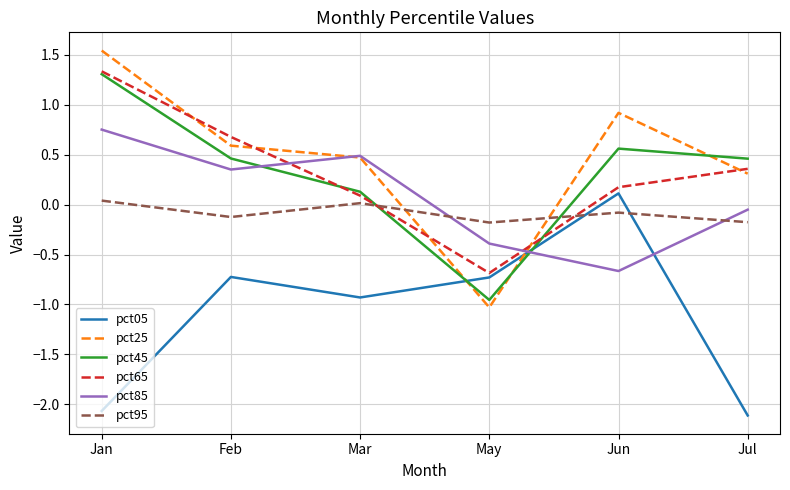

How many values in the pct25 series are below 0?

1